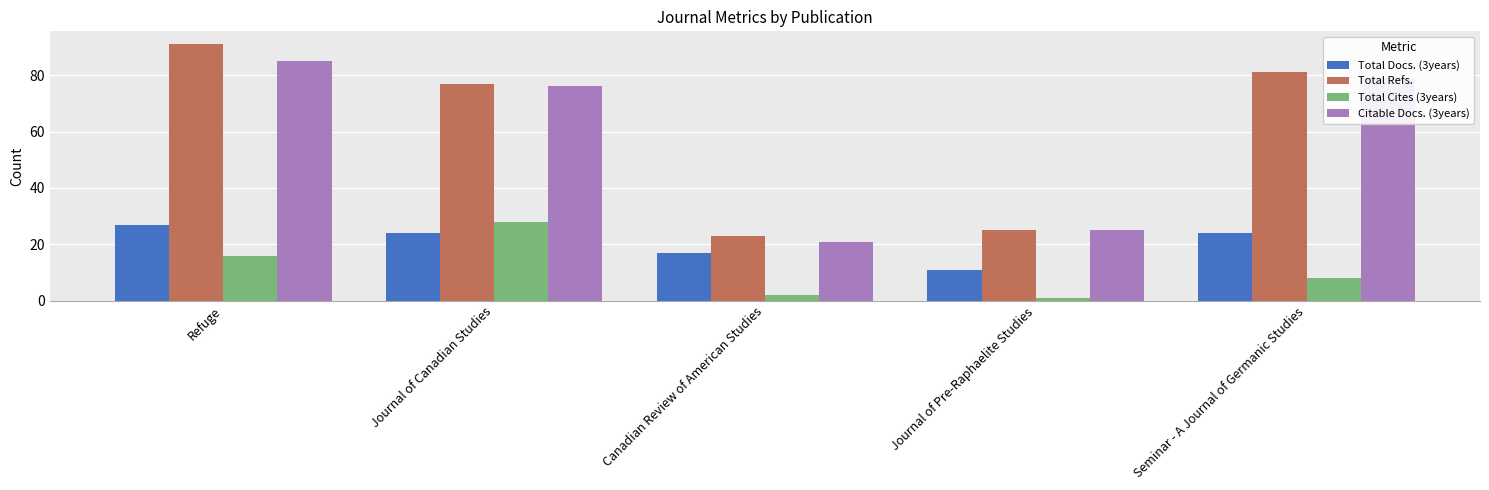

Which label corresponds to the largest value in the chart?

Refuge